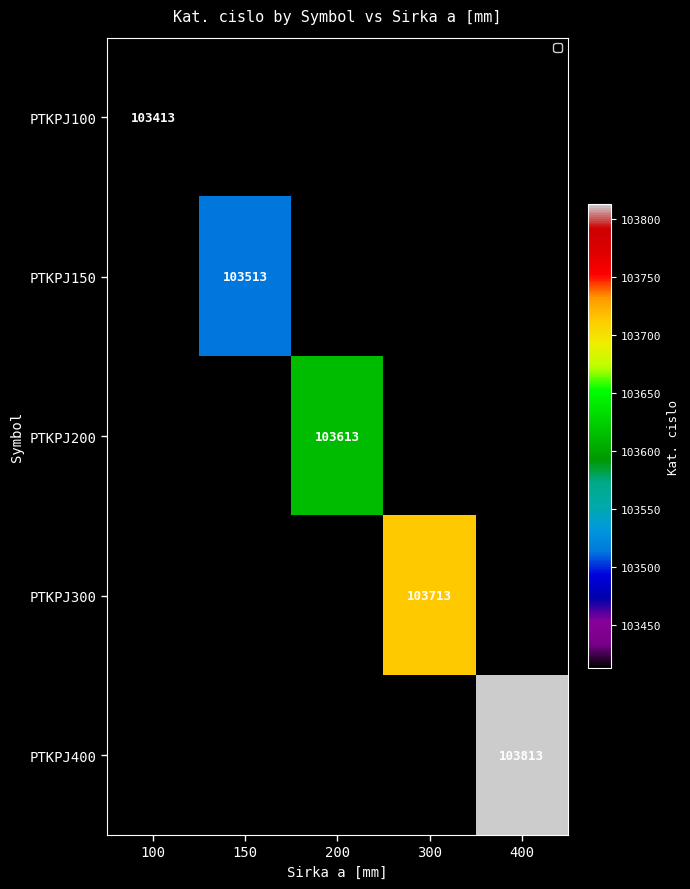

Is it true that PTKPJ400 equals 141369.2 at 400?

False